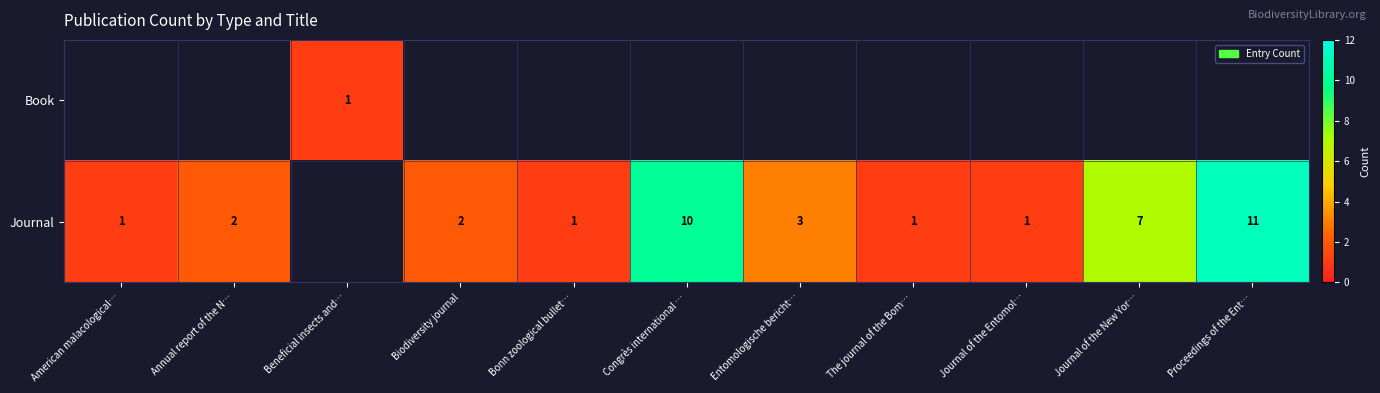

Which has a higher value, Bonn zoological bullet… or Beneficial insects and…?

Beneficial insects and…